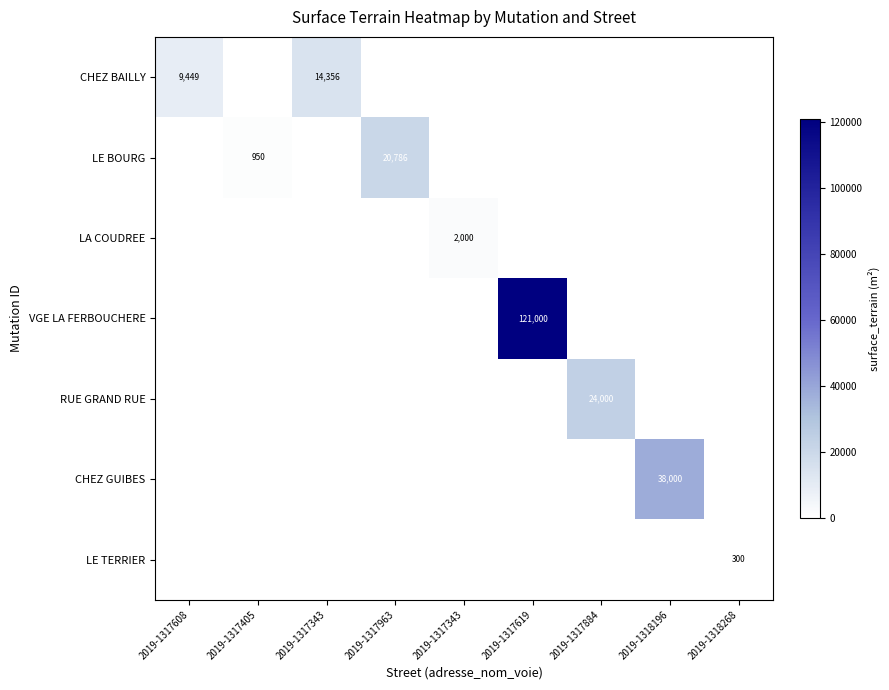

How many data points does each series have?

9